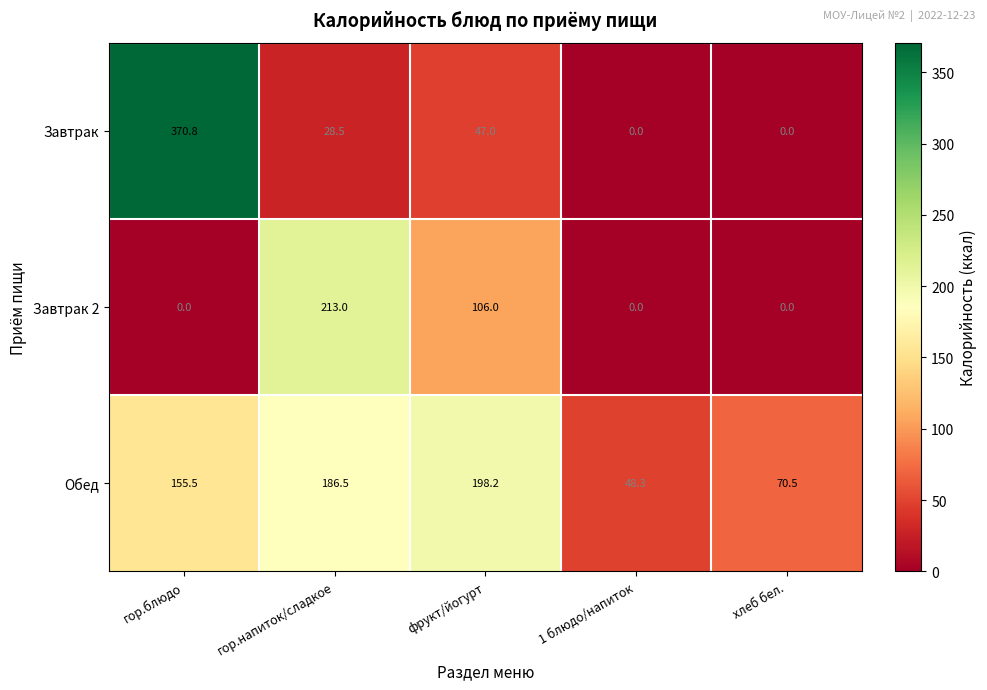

At how many categories does at least one series exceed 6?

5